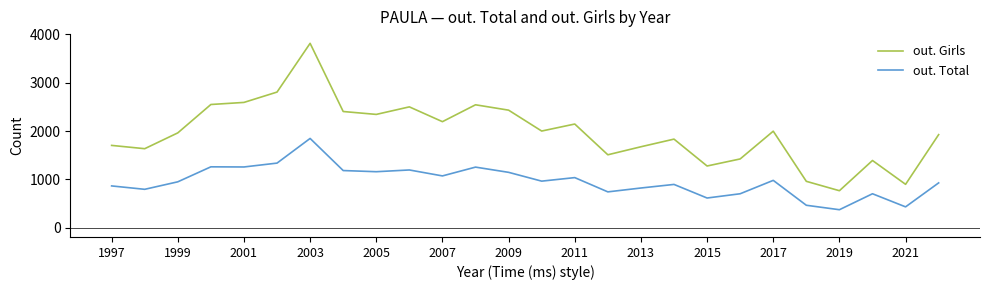

True or false: out. Total and out. Girls intersect in this chart.

False